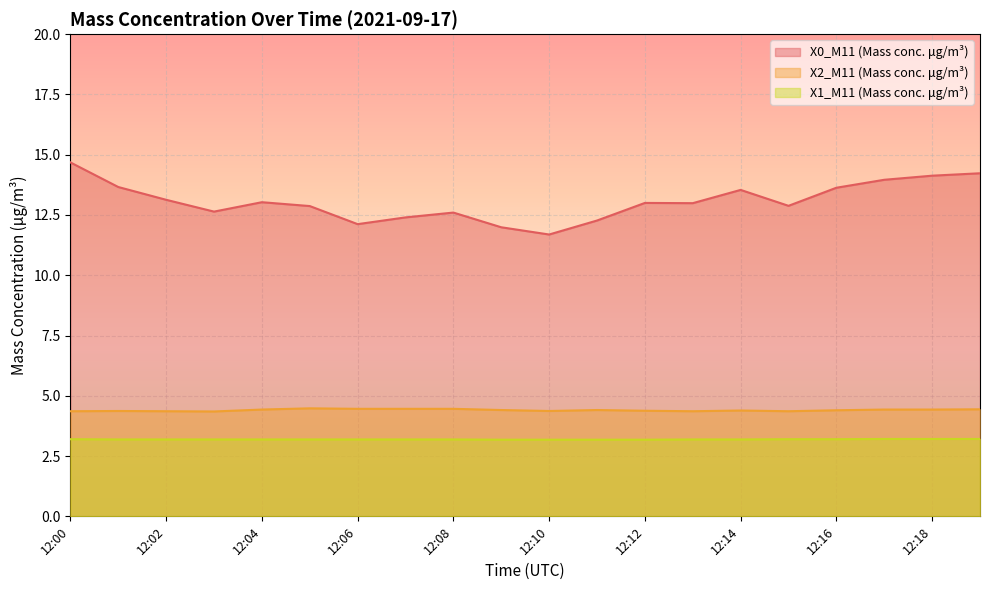

What is the total value across all series at 12:01?

21.2